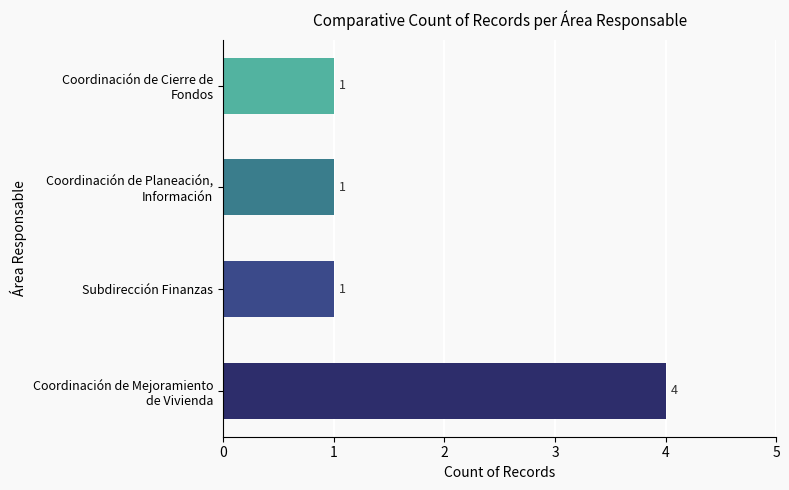

What is the average value?

2